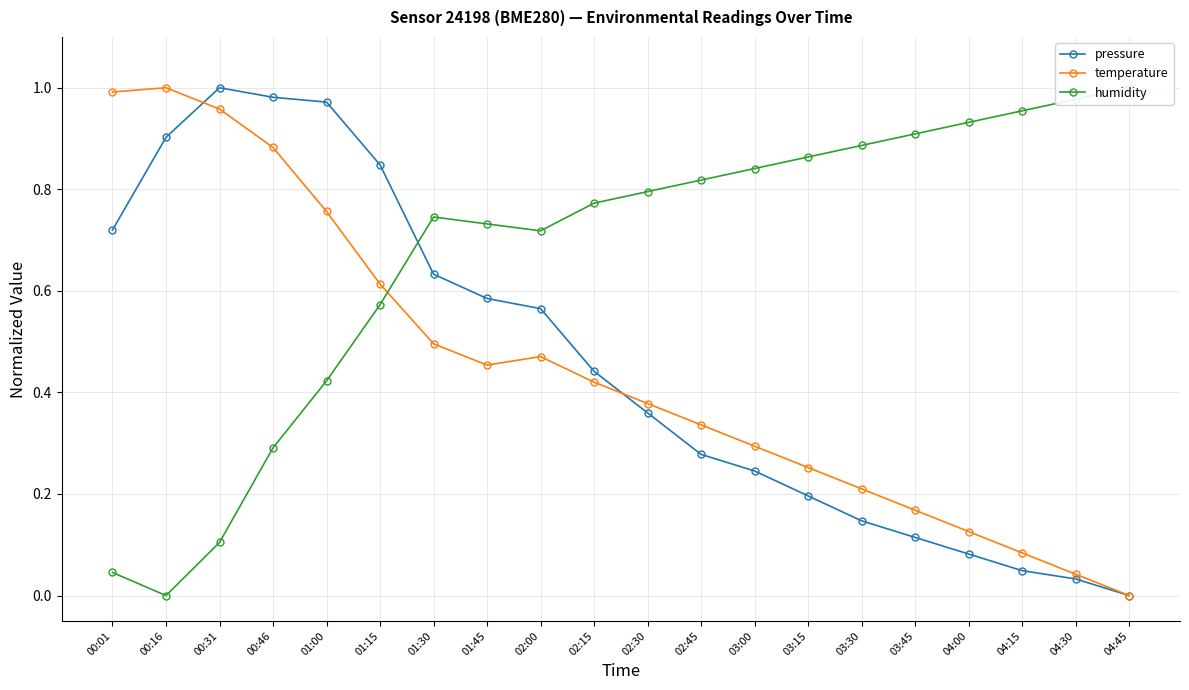

At how many categories does at least one series exceed 0?

20